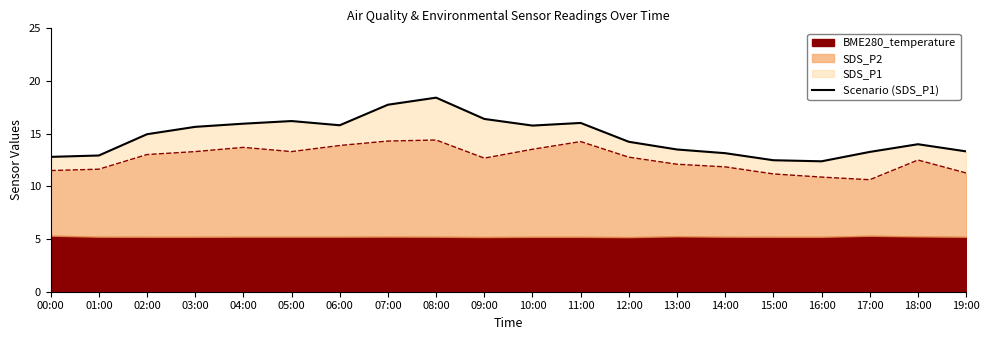

Between 16:00 and 19:00, which is larger?

19:00